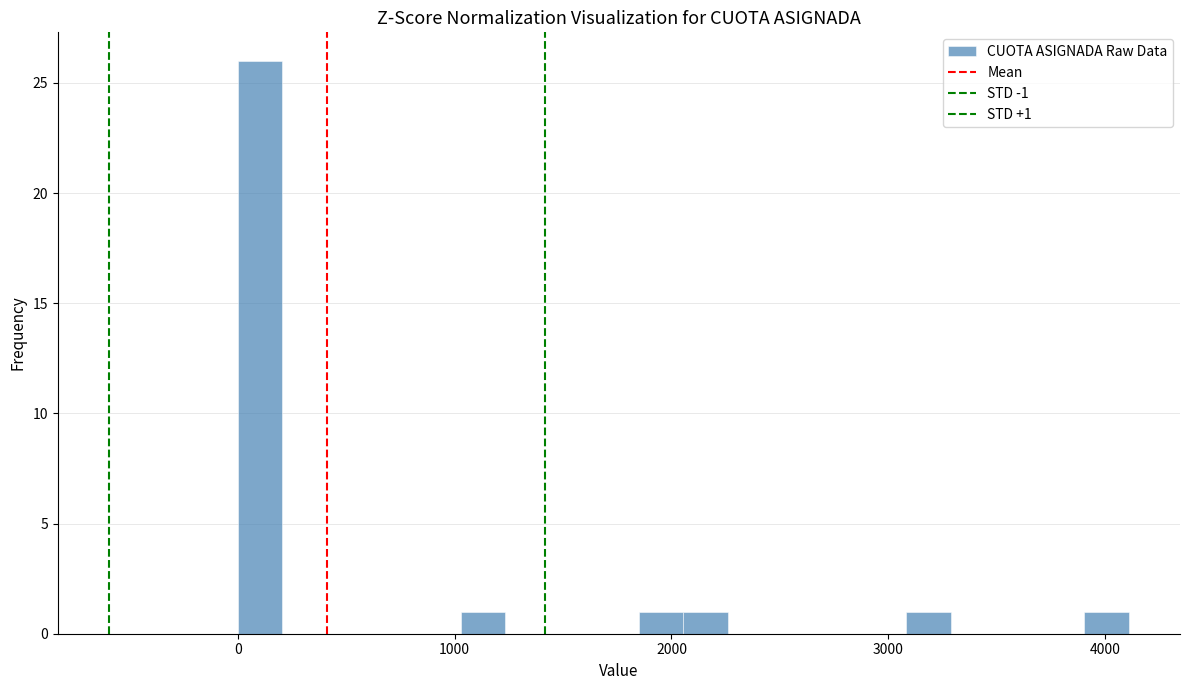

Read against the x-axis, roughly where is the centre of the tallest bar?

100